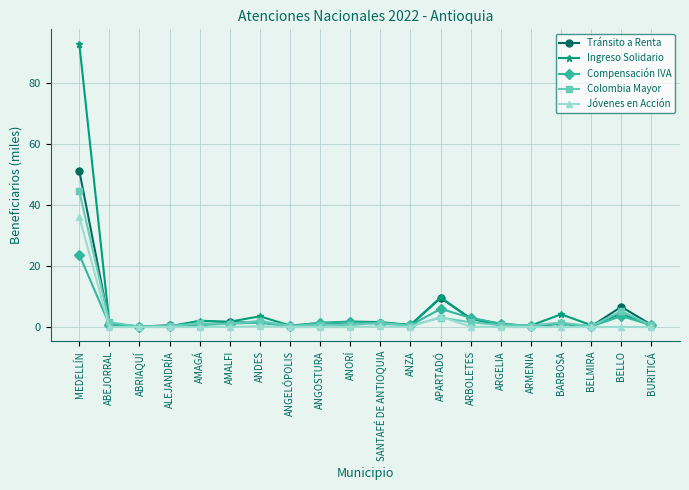

Between BARBOSA and BELLO, which series saw the biggest shift?

Tránsito a Renta